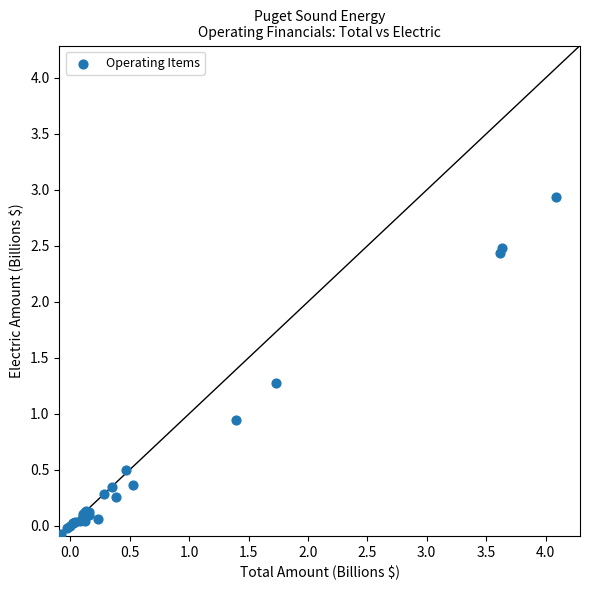

What Y value in the scatter plot is closest to 1?

0.9